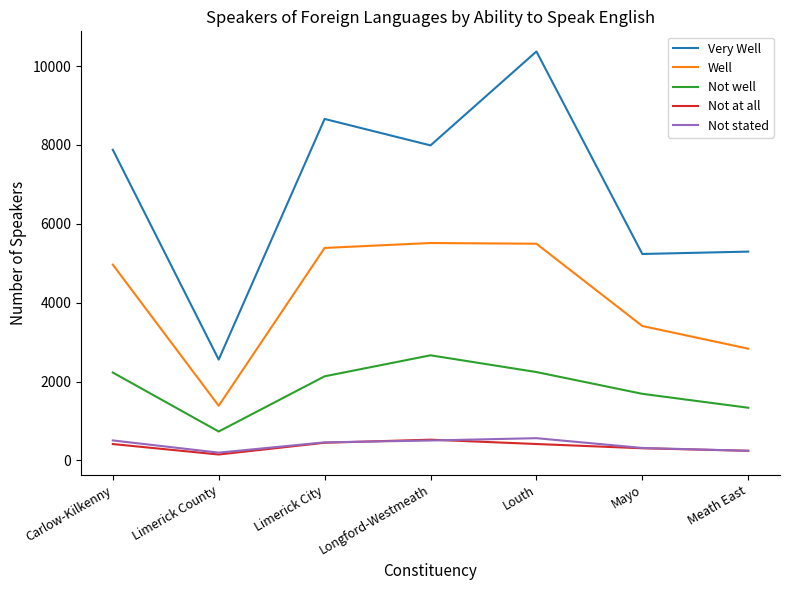

What is the average value of the Not well series?

1860